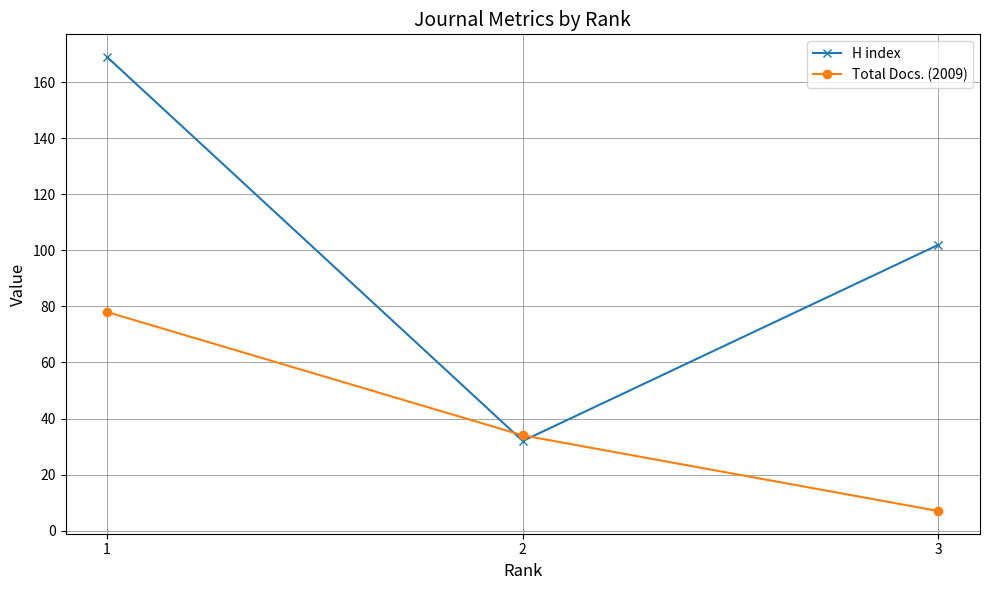

Which series changed the most between 1 and 3?

Total Docs. (2009)